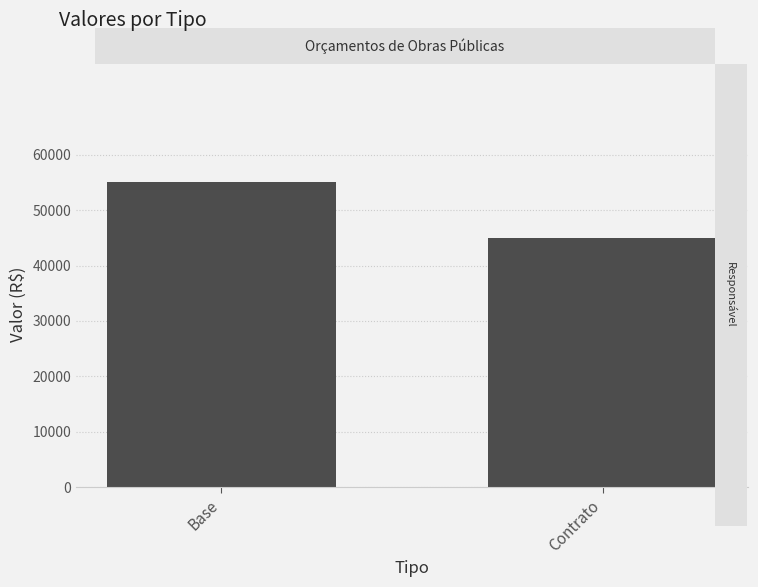

What is the label of the 2nd bar from the left?

Contrato